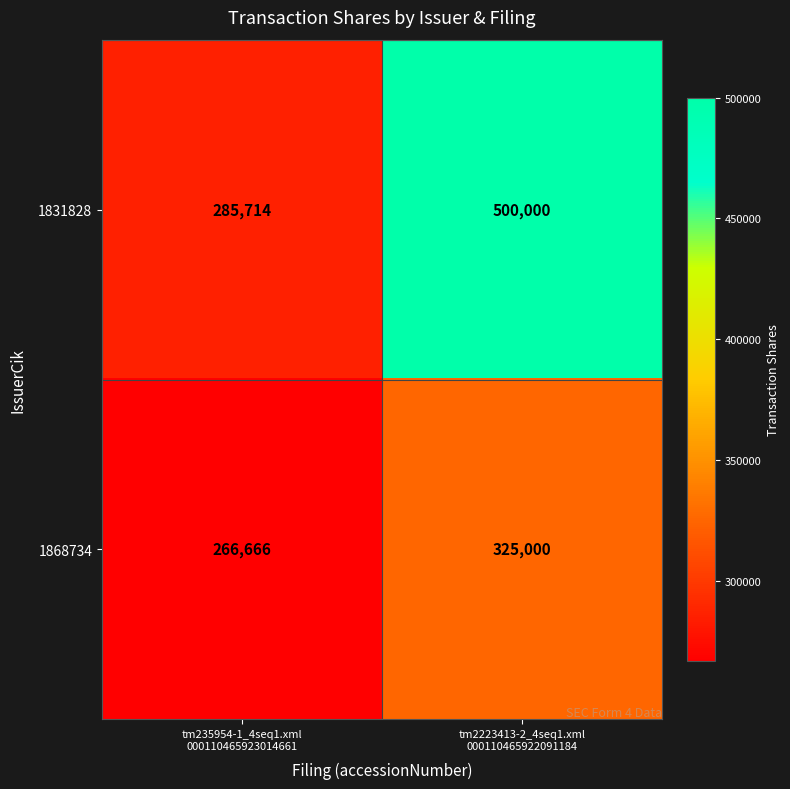

What is the sum of all 1831828 values?

785714